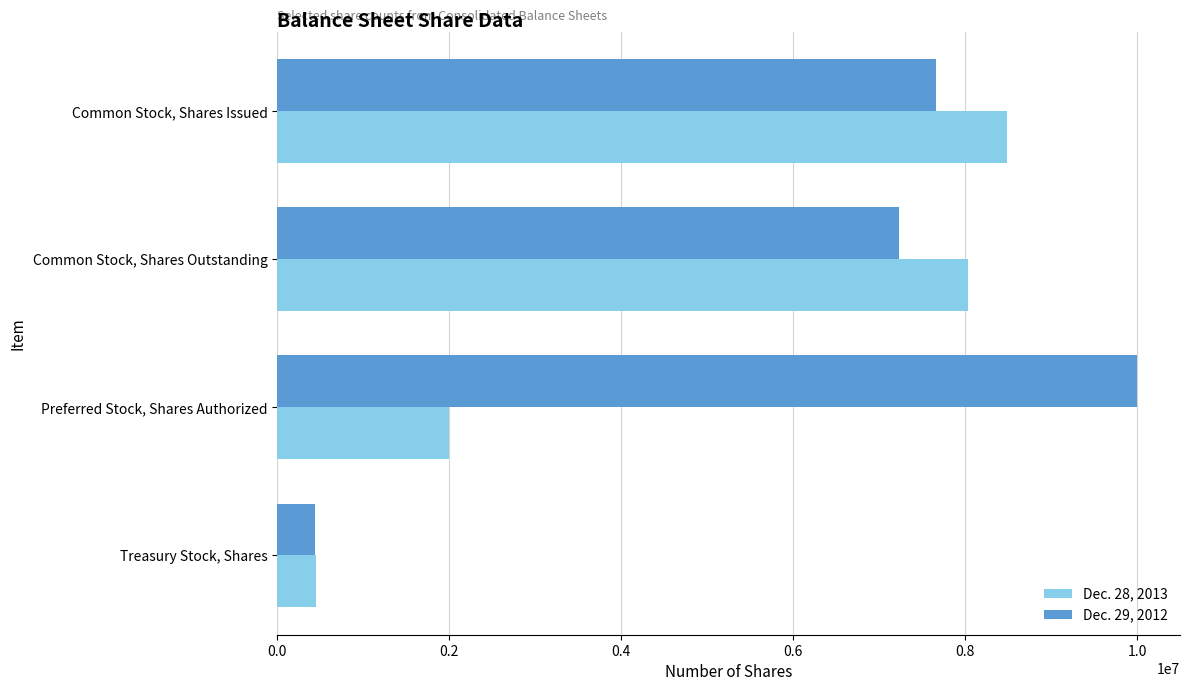

True or false: Dec. 29, 2012 has a value of 11958265 at Common Stock, Shares Outstanding.

False